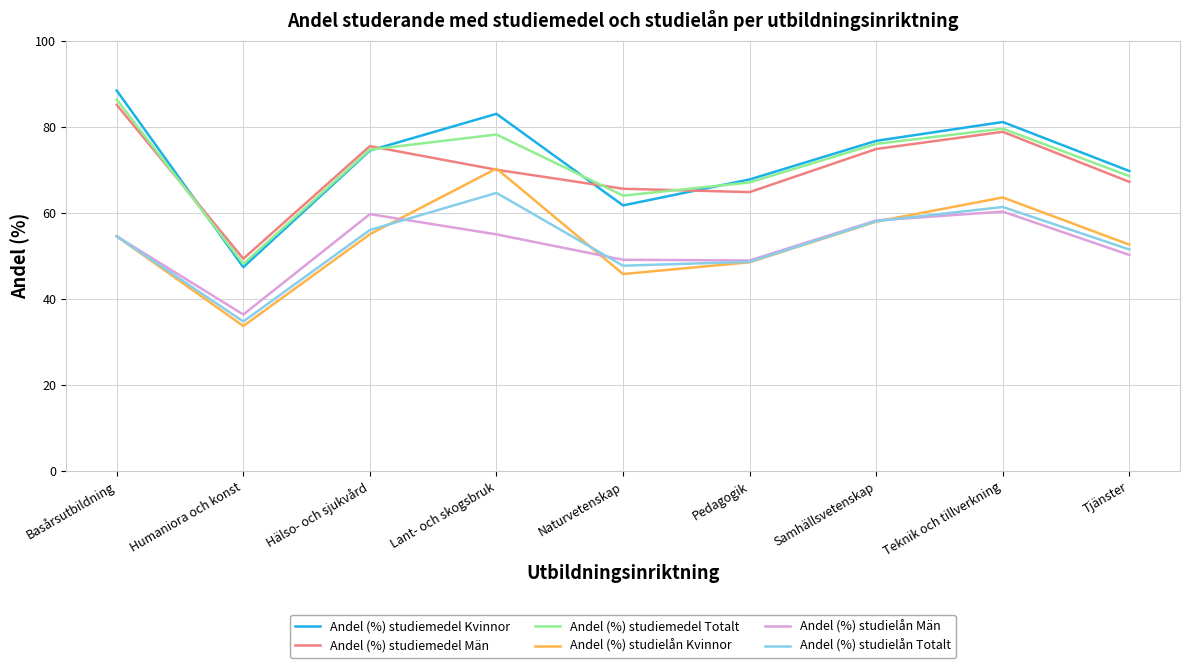

Rank the categories by Andel (%) studiemedel Totalt value from highest to lowest.

Basårsutbildning, Teknik och tillverkning, Lant- och skogsbruk, Samhällsvetenskap, Hälso- och sjukvård, Tjänster, Pedagogik, Naturvetenskap, Humaniora och konst